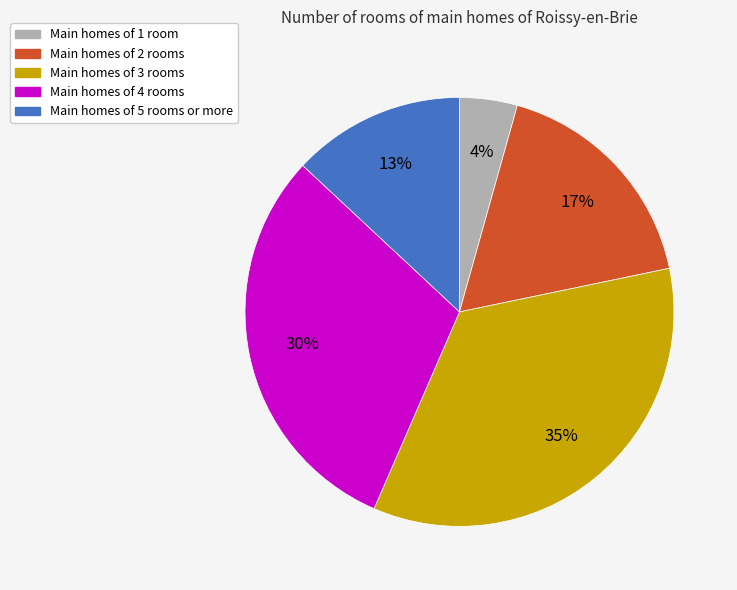

How many segments does this pie chart have?

5